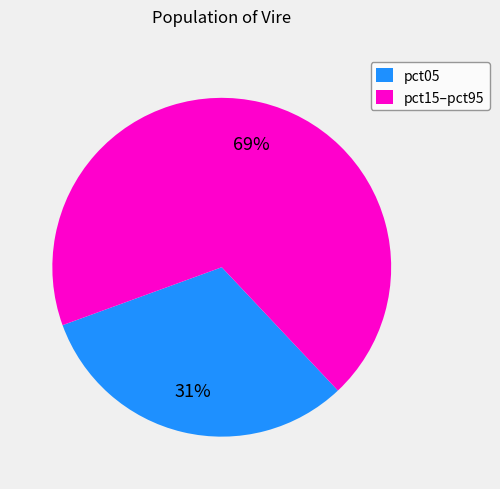

Do pct05 and pct15–pct95 together represent more than half of the pie?

Yes